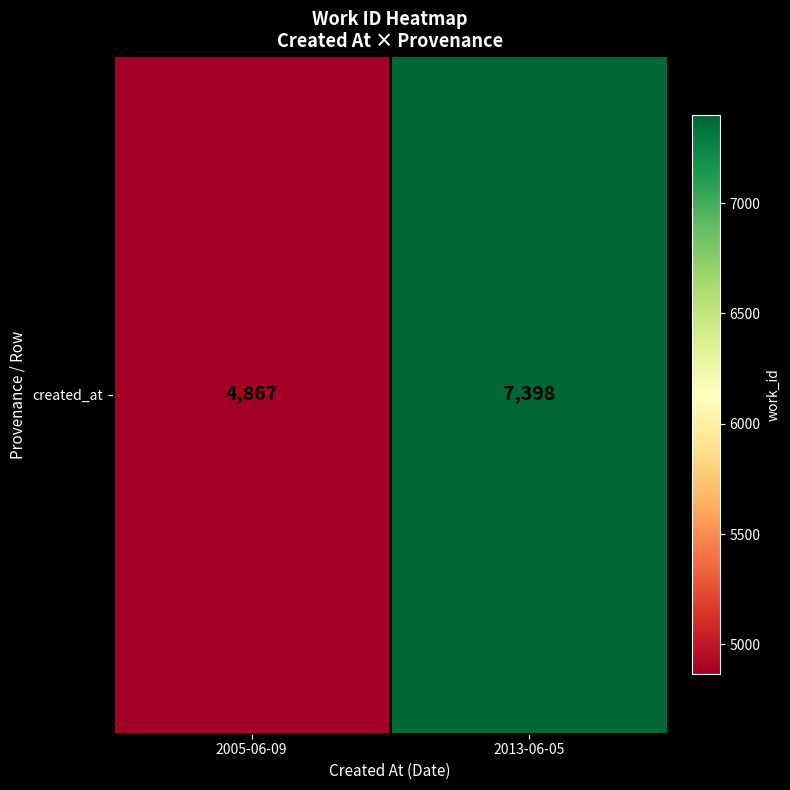

List the labels in order of value, smallest first.

2005-06-09, 2013-06-05